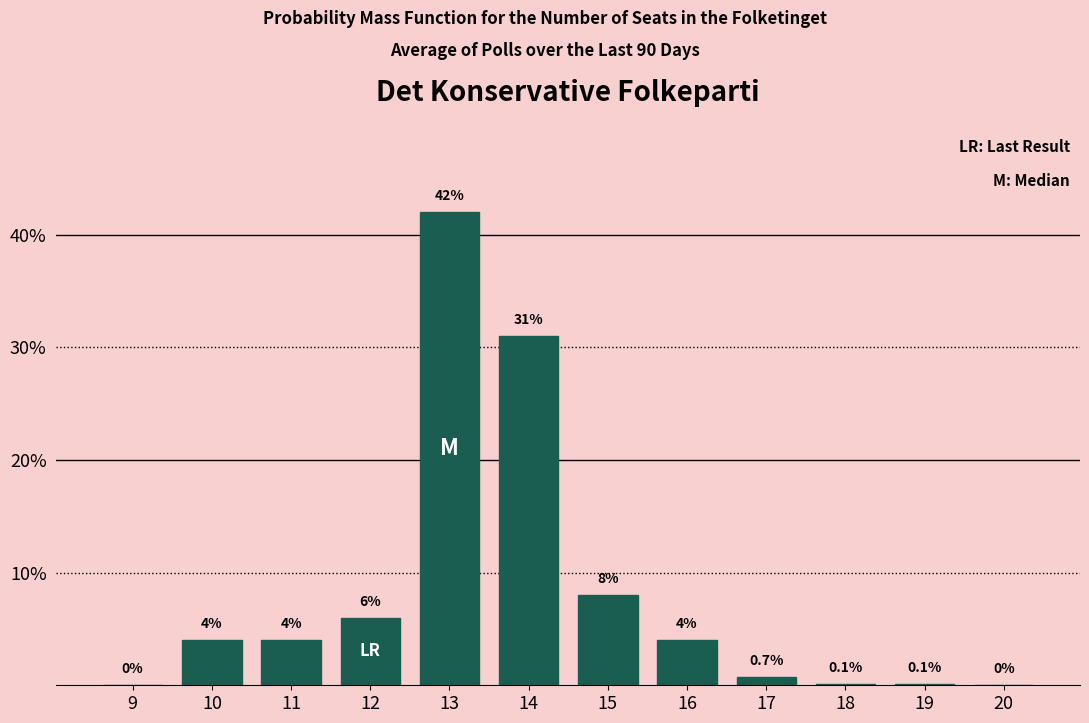

Reading right to left, what are all the values shown in this chart?

20=0.0	19=0.1	18=0.1	17=0.7	16=4.0	15=8.0	14=31.0	13=42.0	12=6.0	11=4.0	10=4.0	9=0.0